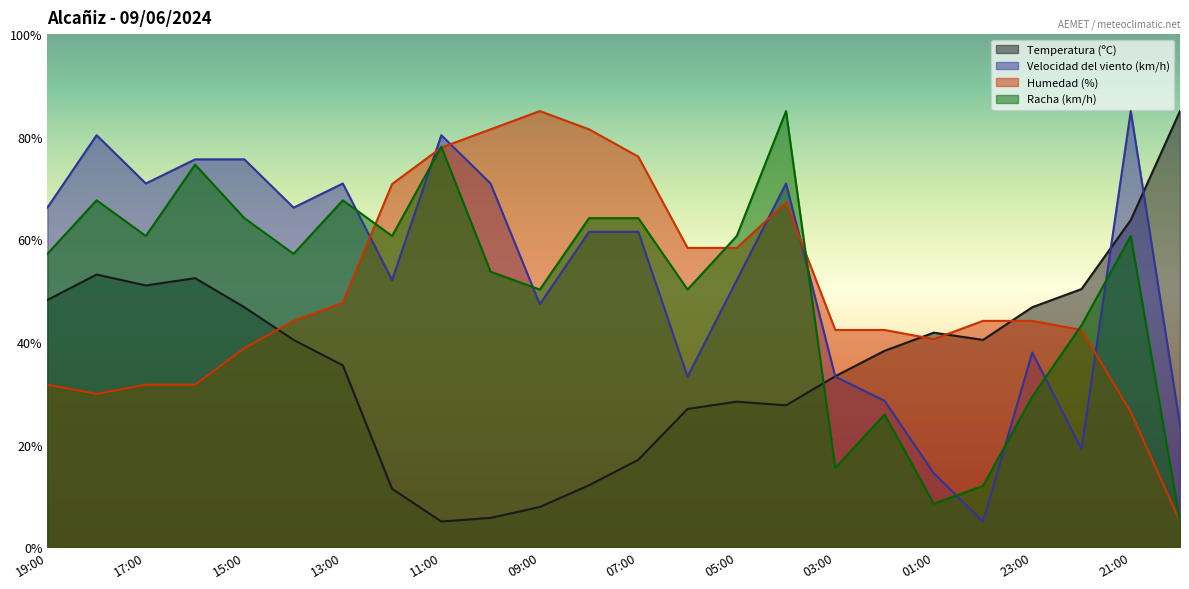

What is the difference between the highest and lowest values at 15:00?

36.8